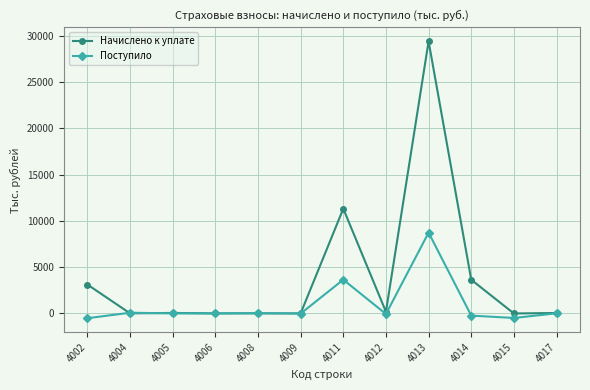

What is the difference between the highest and lowest values at 4002?

3642